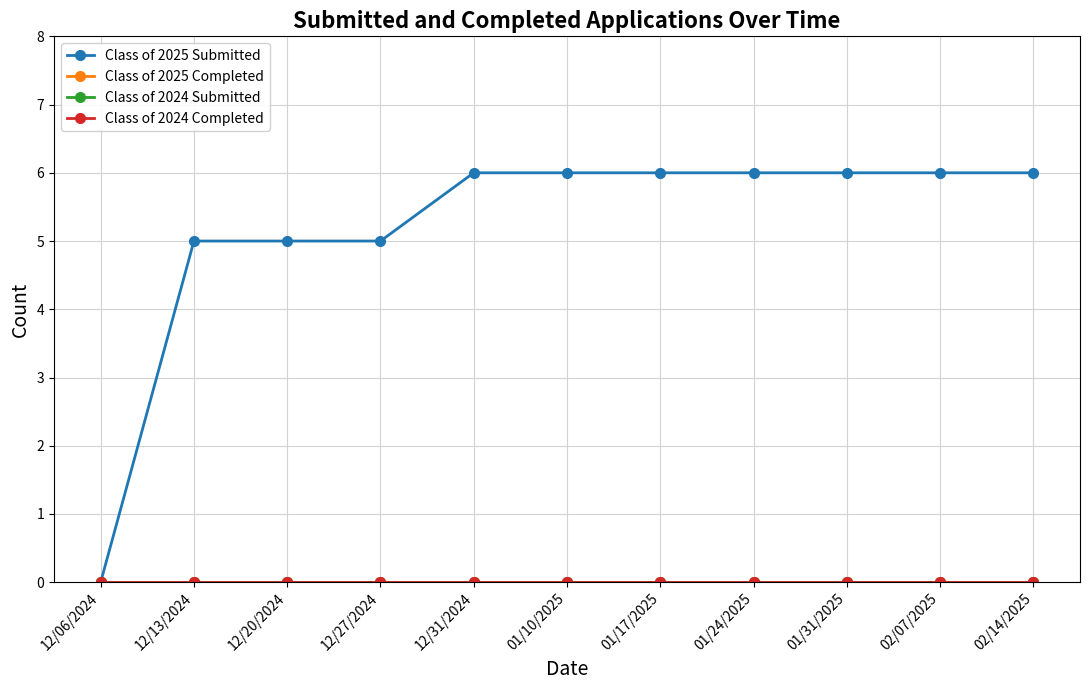

Does the chart display data point markers on the line(s)?

Yes